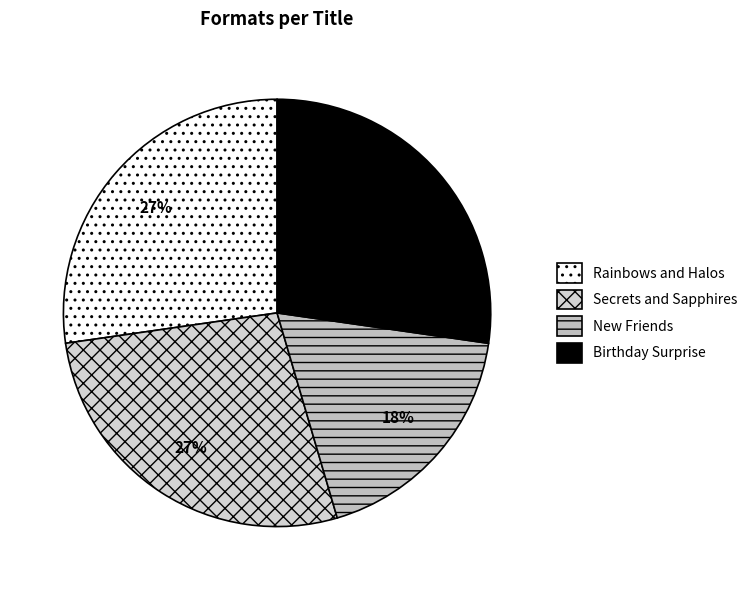

How many slices are in this pie chart?

4